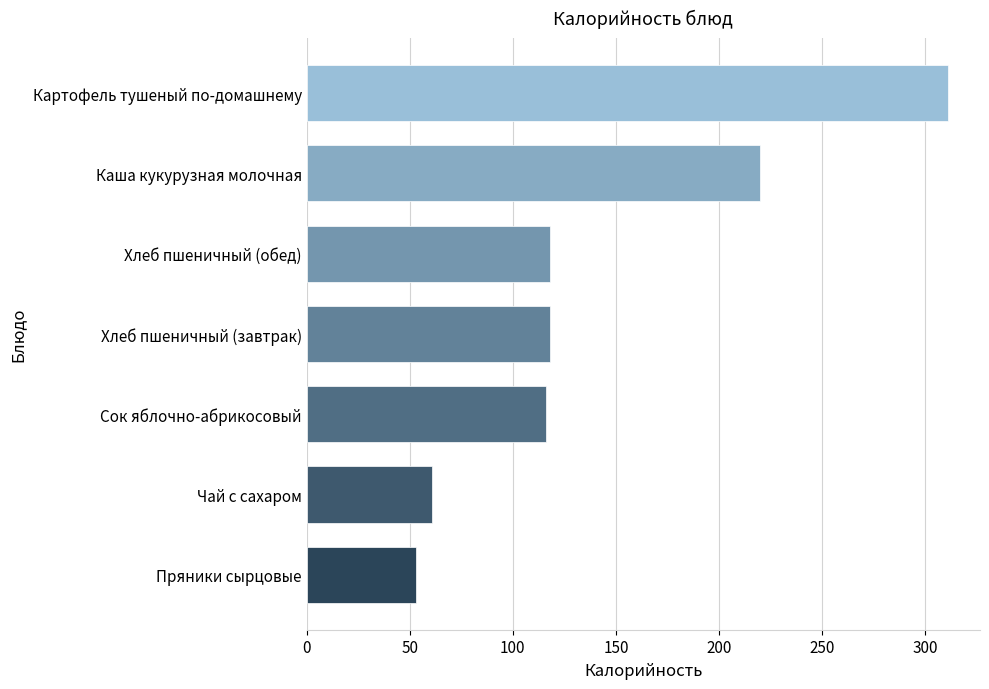

Where is the data nearest to the value 182?

Каша кукурузная молочная